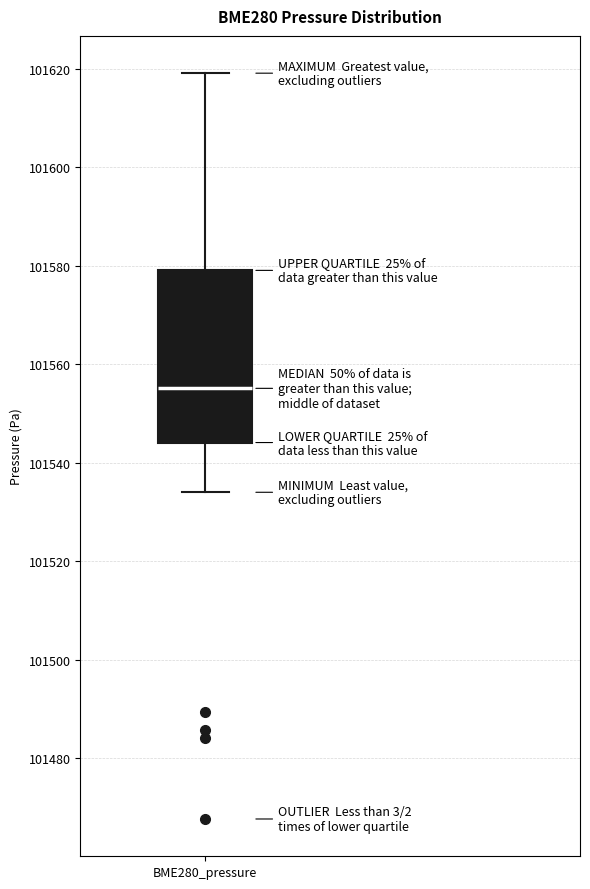

Read this box plot against the y-axis: the position of the median line, the range covered by the box, and the ends of both whiskers. The values are not printed on the chart, so give them approximately, as read against the axis.

median 101556, box 101544 to 101580, whiskers 101534 to 101620